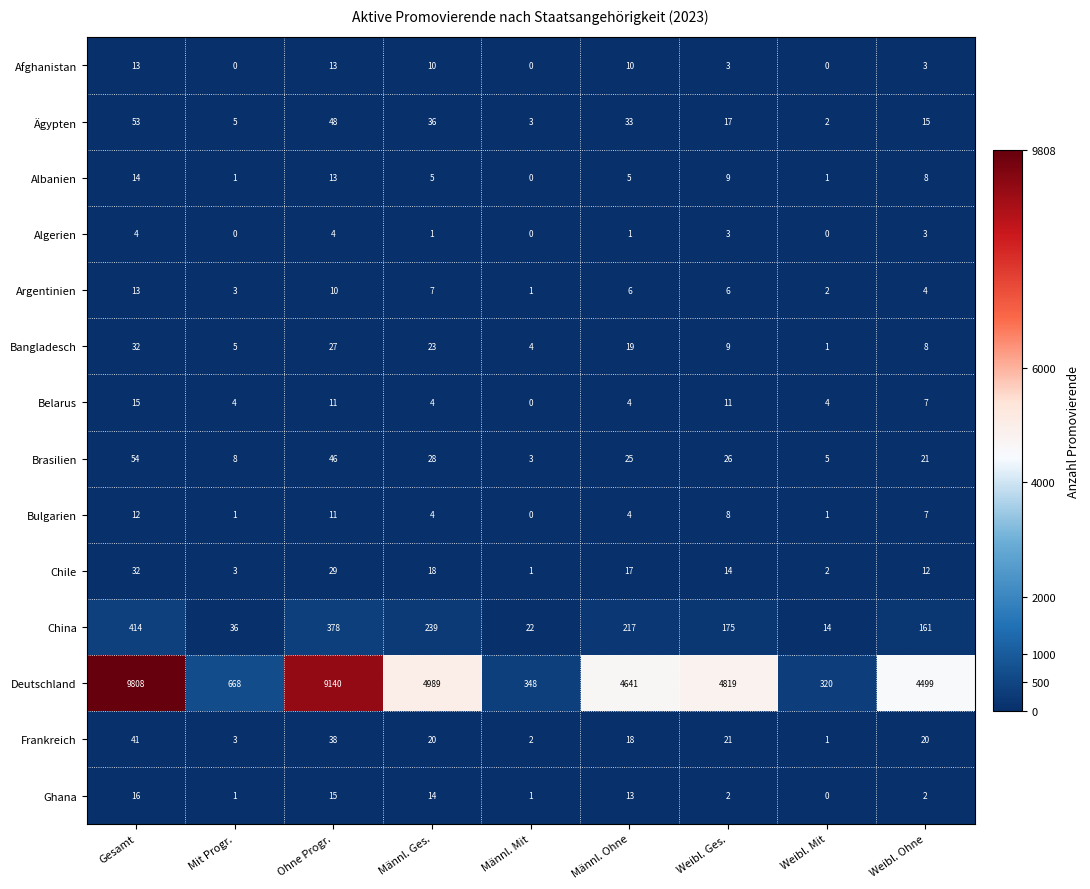

Is it true that Argentinien equals 7 at Männl. Ges.?

True